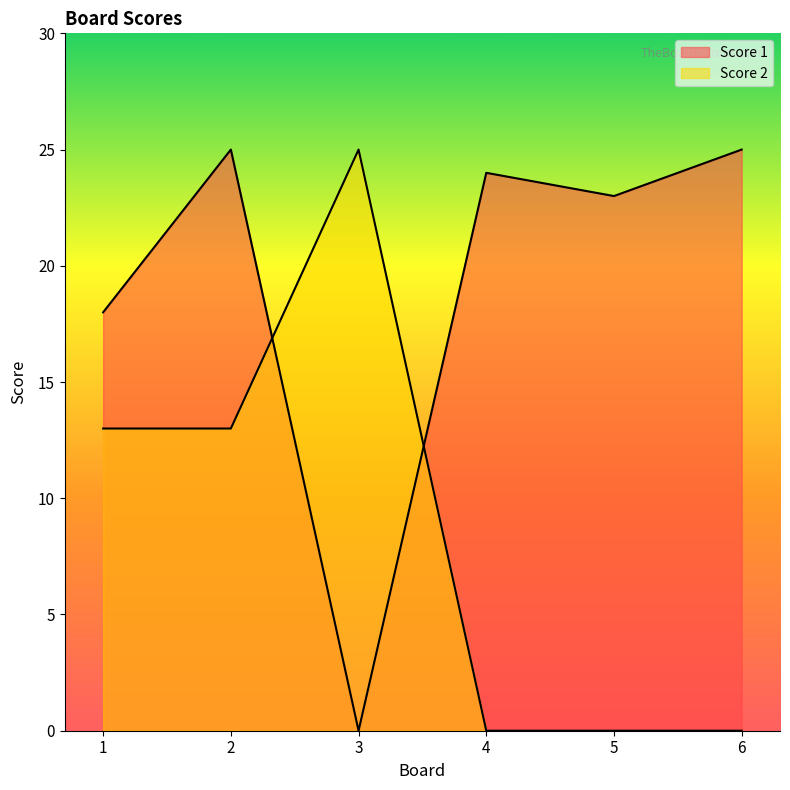

Rank the categories by Score 2 value from highest to lowest.

3, 1, 2, 4, 5, 6